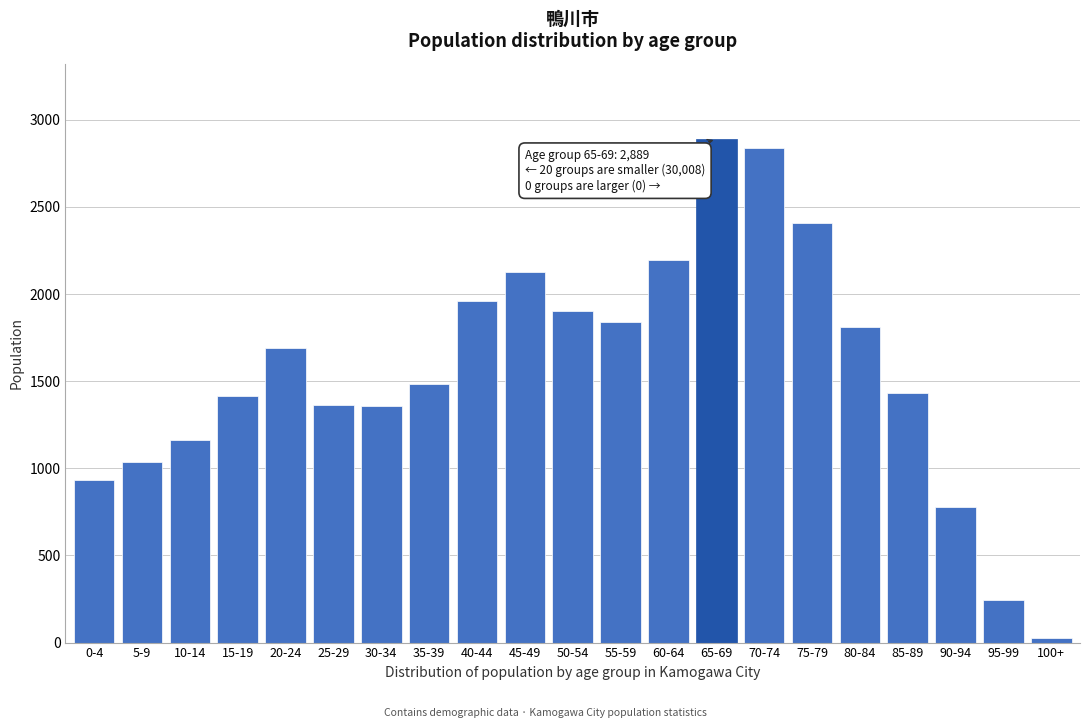

What is the sum of all values?

32897